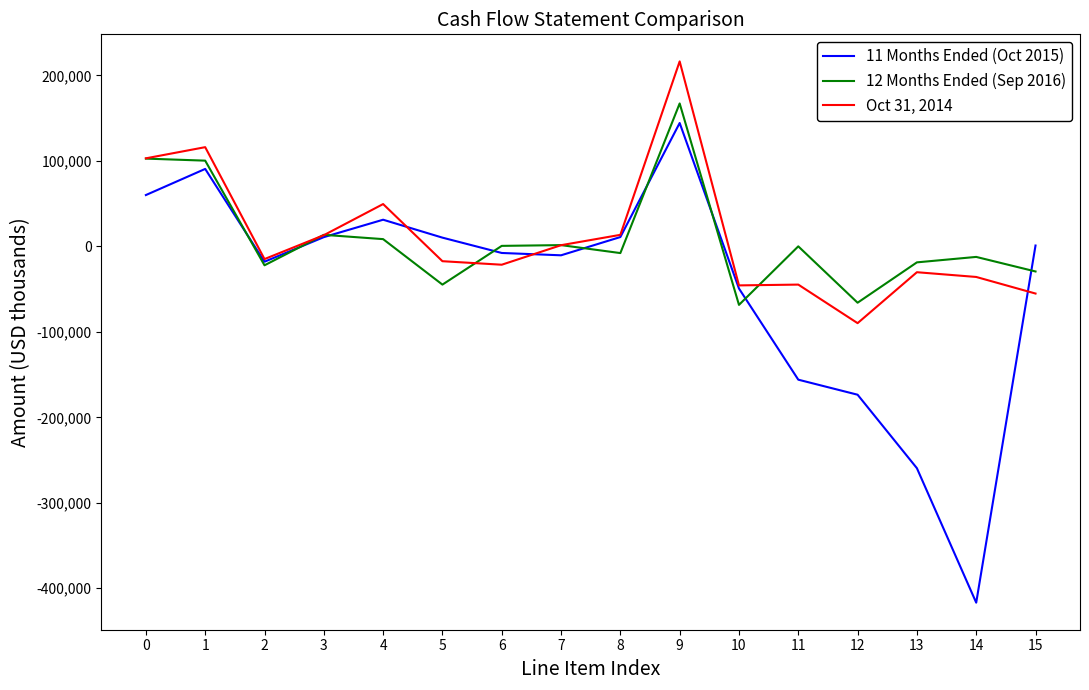

Rank the series at 0 from highest to lowest value.

Oct 31, 2014, 12 Months Ended (Sep 2016), 11 Months Ended (Oct 2015)